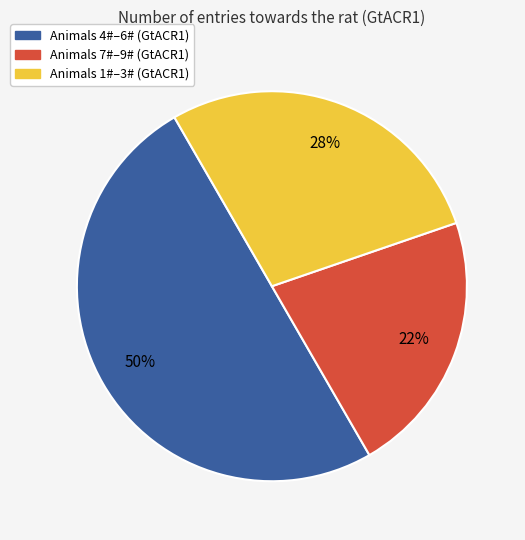

How many segments does this pie chart have?

3